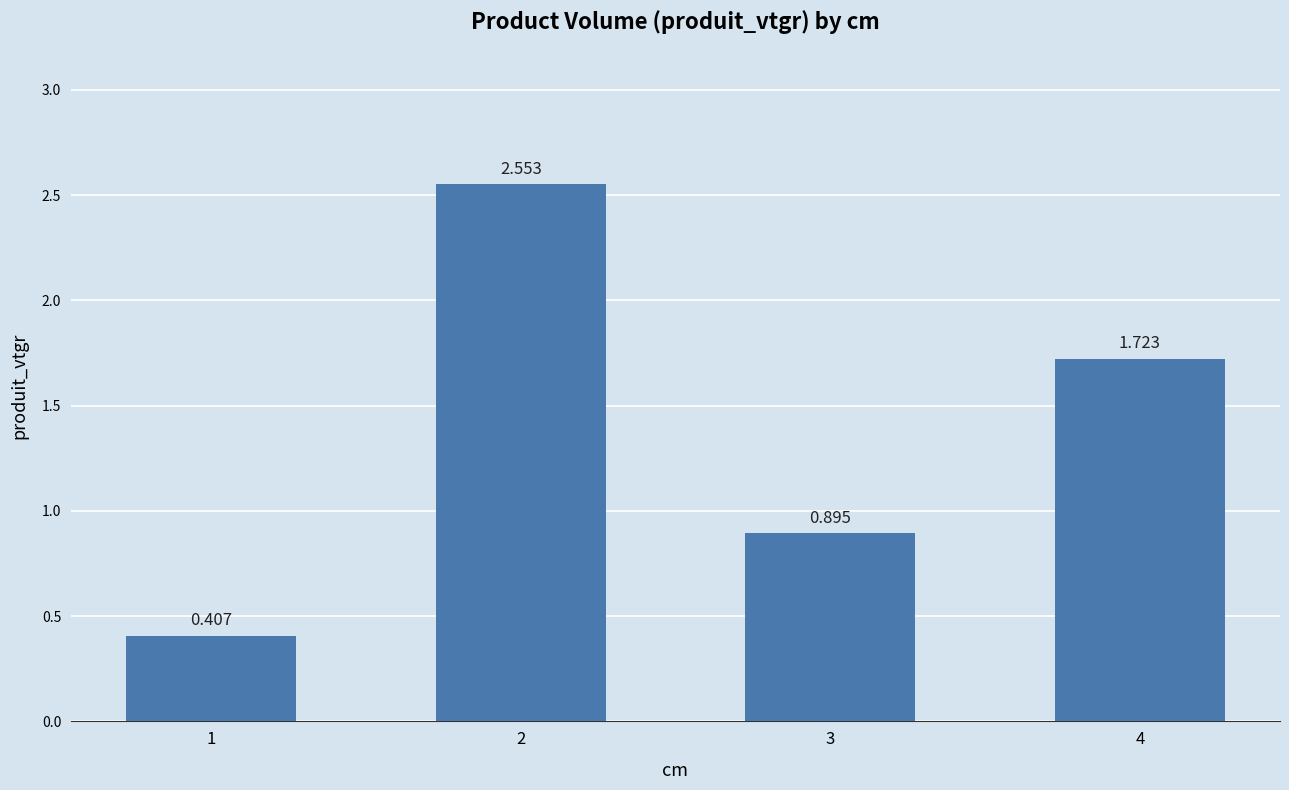

Reading right to left, extract all data points from this chart.

1.7	0.9	2.6	0.4